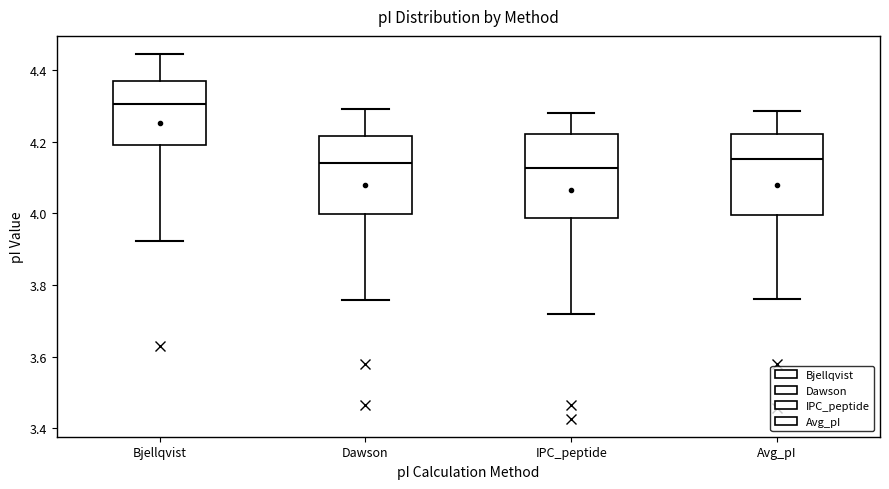

Reading left to right, transcribe this box plot: for each box, give where its median line is, the range the box spans, and where its two whiskers end, as read against the y-axis. The values are not printed on the chart, so give them approximately, as read against the axis.

Bjellqvist: median 4.30, box 4.18 to 4.36, whiskers 3.92 to 4.44
Dawson: median 4.14, box 4.00 to 4.22, whiskers 3.76 to 4.30
IPC_peptide: median 4.12, box 3.98 to 4.22, whiskers 3.72 to 4.28
Avg_pI: median 4.16, box 4.00 to 4.22, whiskers 3.76 to 4.28